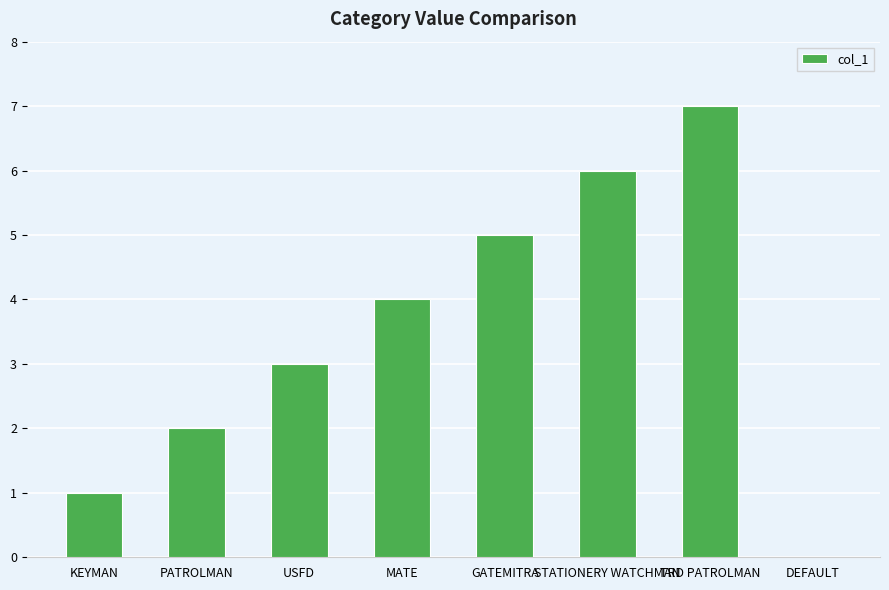

What is the sum of all values?

28